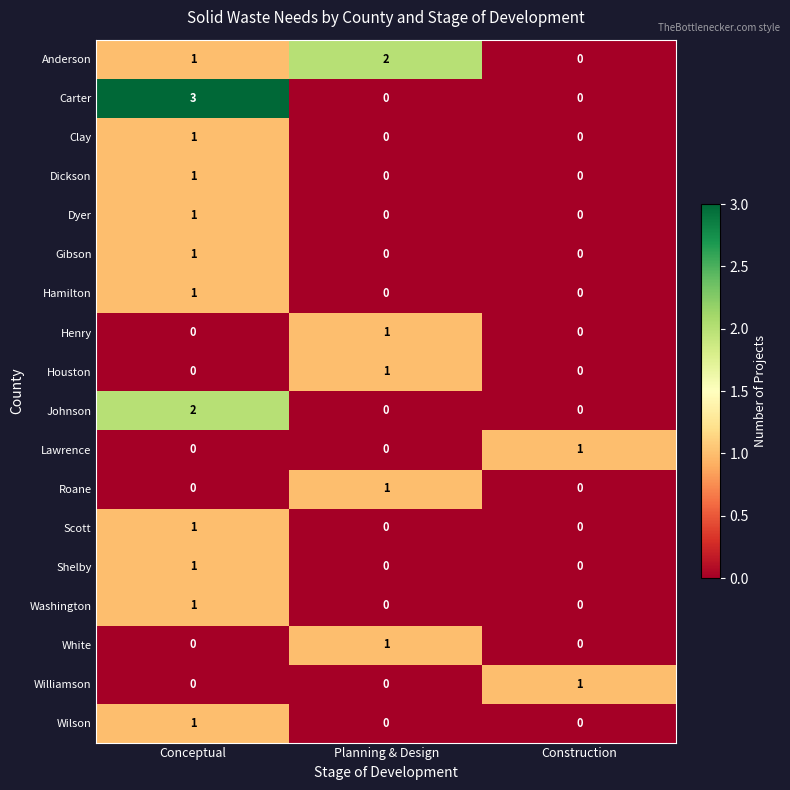

At which label does Houston reach its peak?

Planning & Design